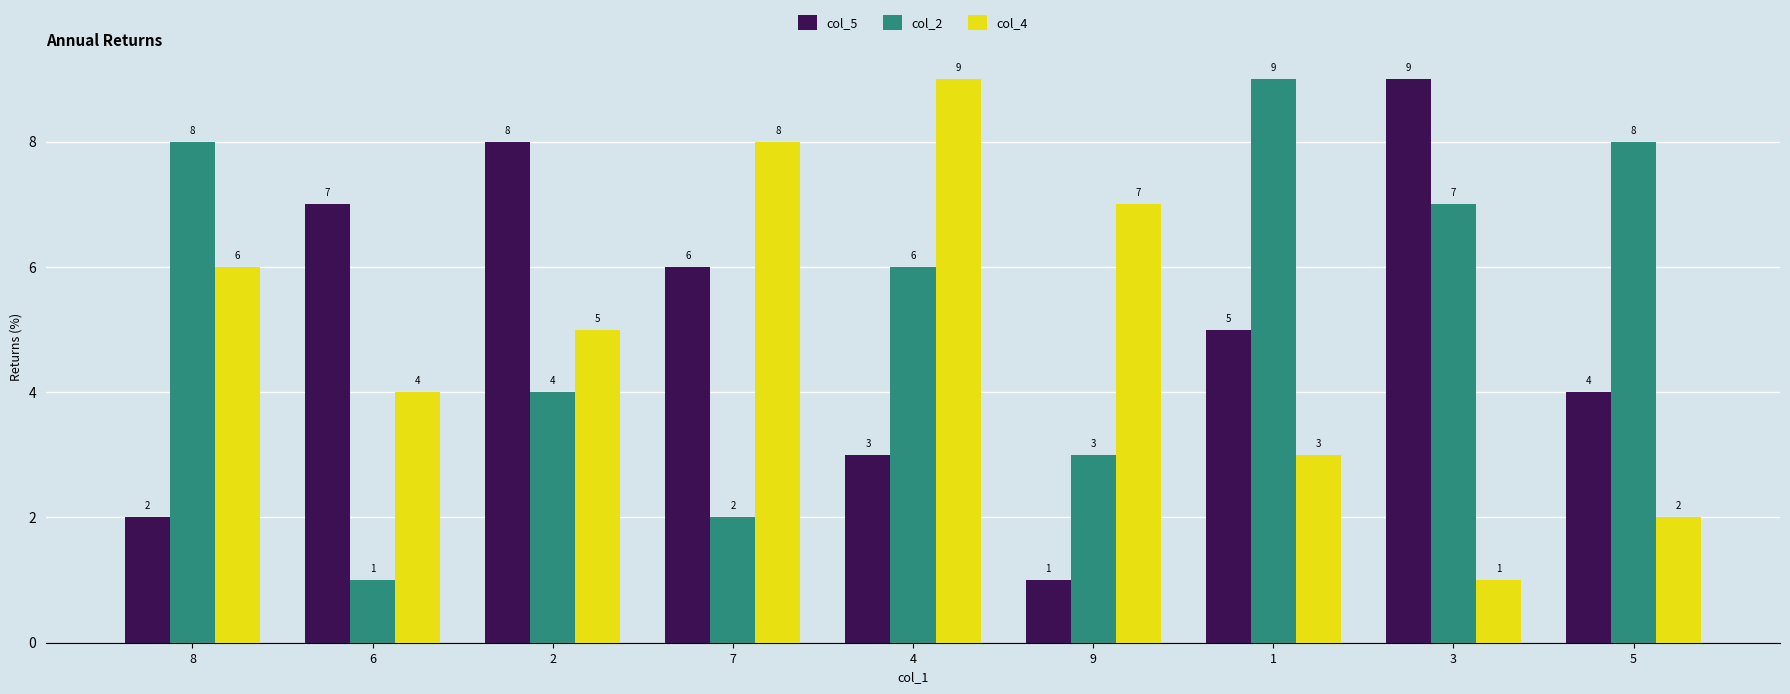

List the labels in order of col_4 value, largest first.

4, 7, 9, 8, 2, 6, 1, 5, 3